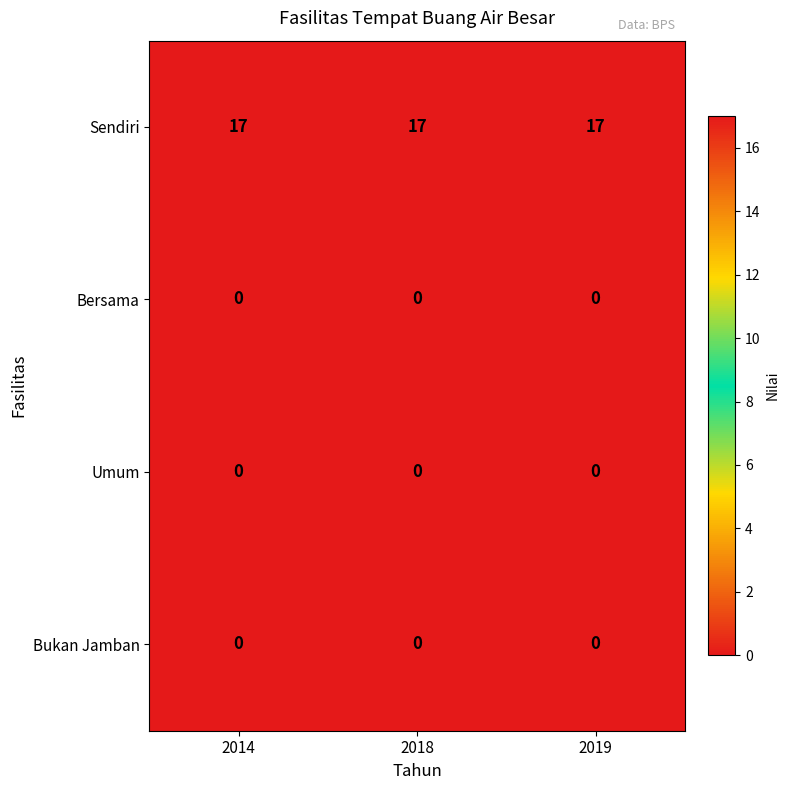

What is the difference between the highest and lowest values at 2014?

17